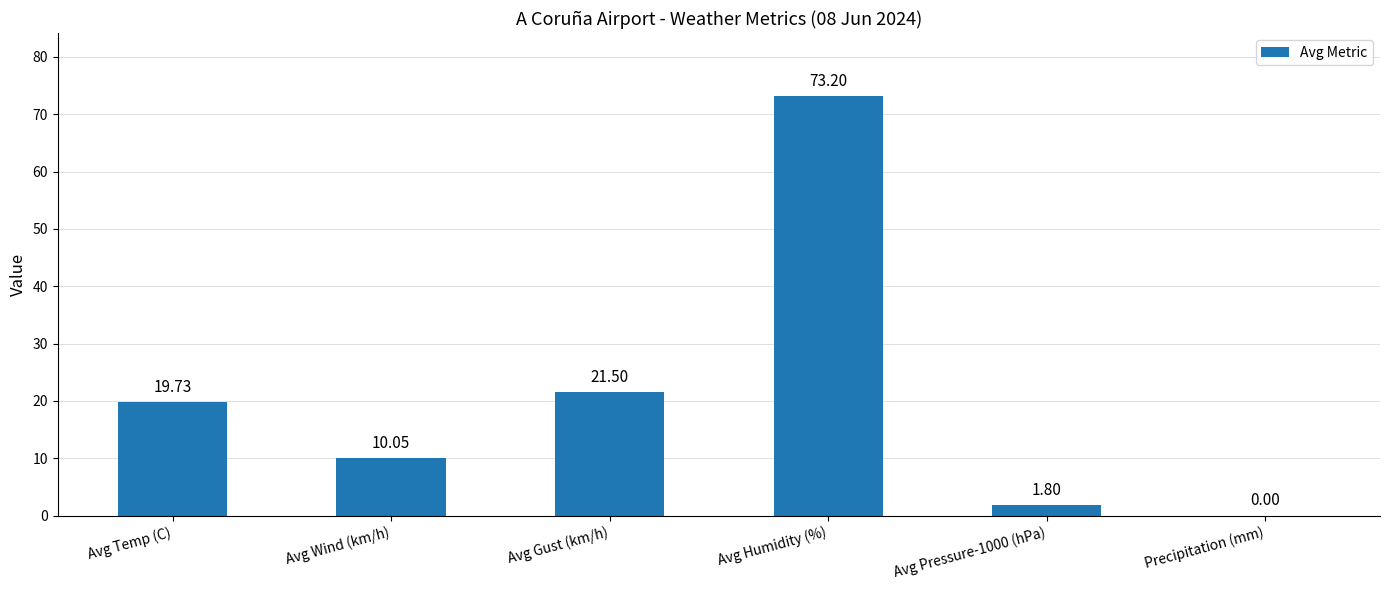

Which label corresponds to the largest value in the chart?

Avg Humidity (%)